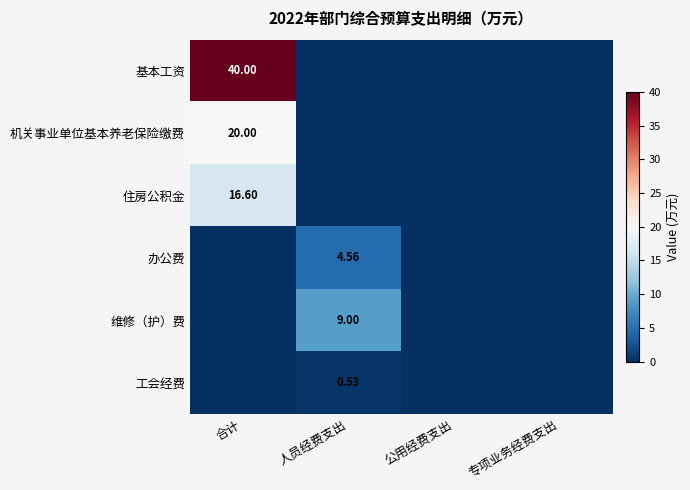

What is the total value across all series at 合计?

76.6